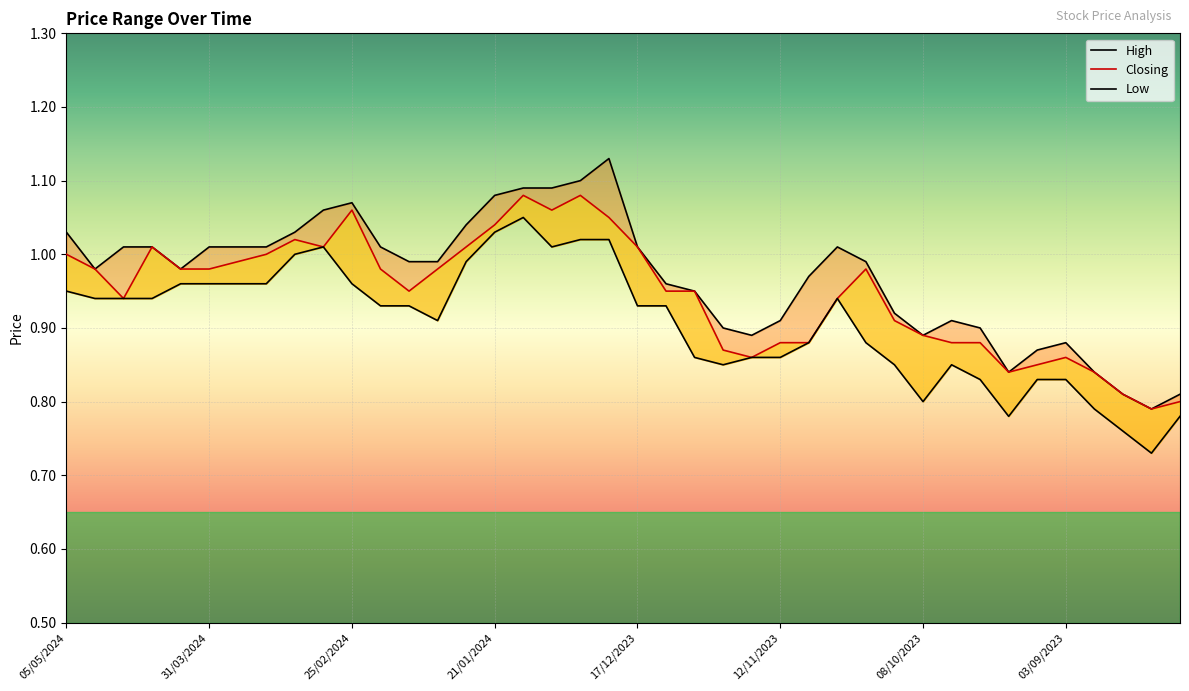

Rank the series by their maximum value, from highest to lowest.

High, Closing, Low